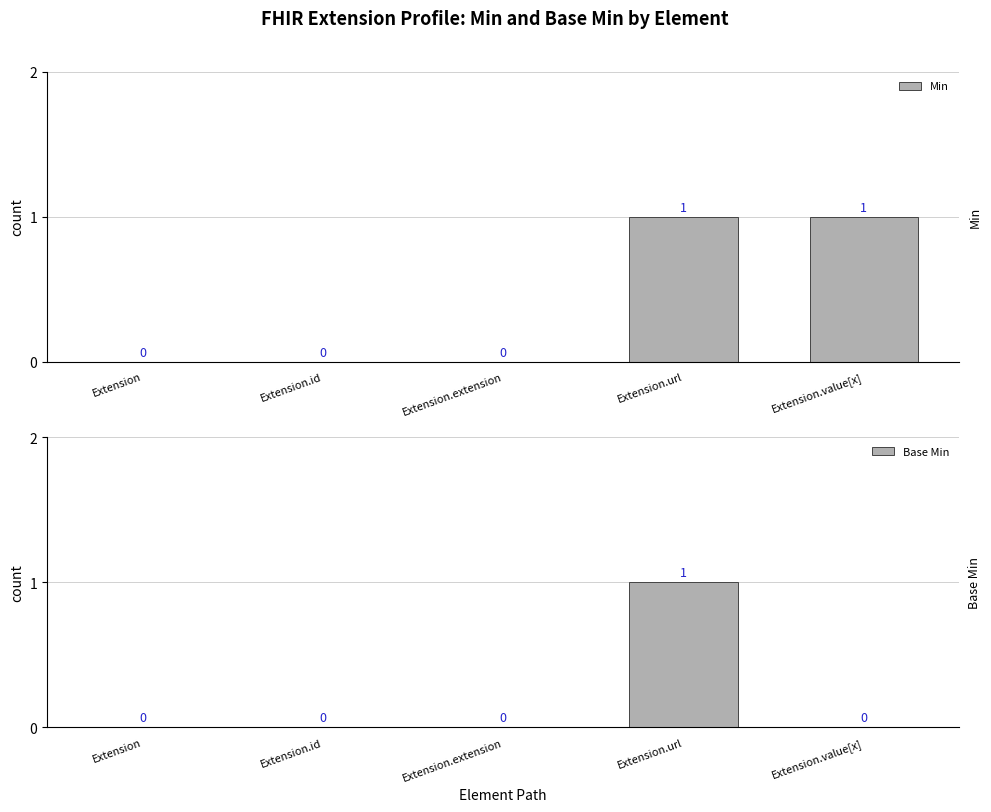

Are the bars horizontal?

No